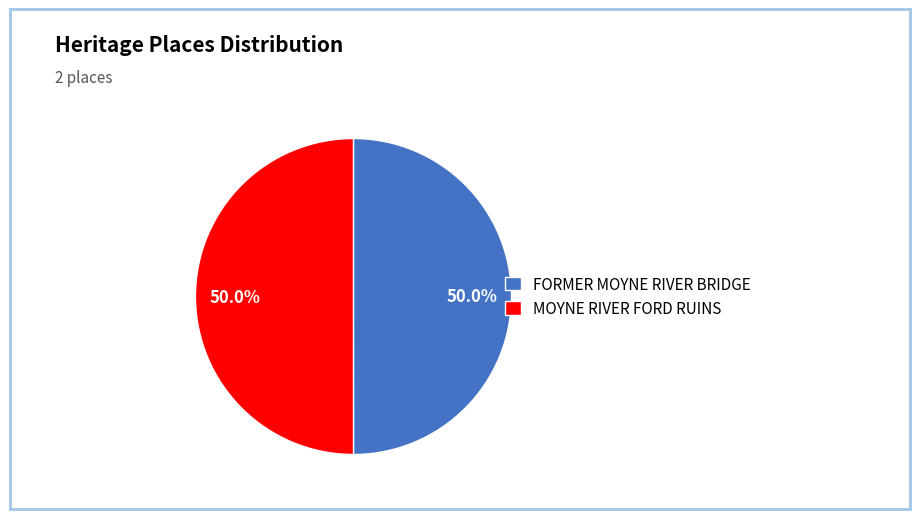

What is the ratio of the value at FORMER MOYNE RIVER BRIDGE to the value at MOYNE RIVER FORD RUINS?

1.0